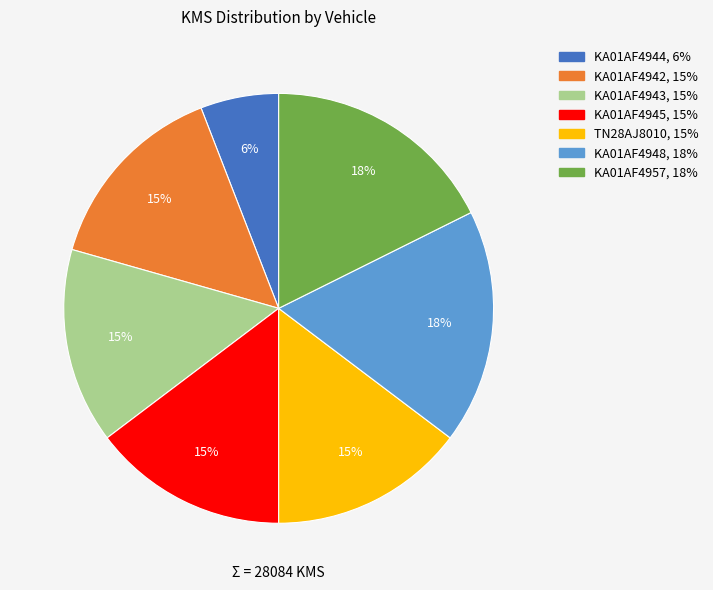

Which slice is the smallest?

KA01AF4944